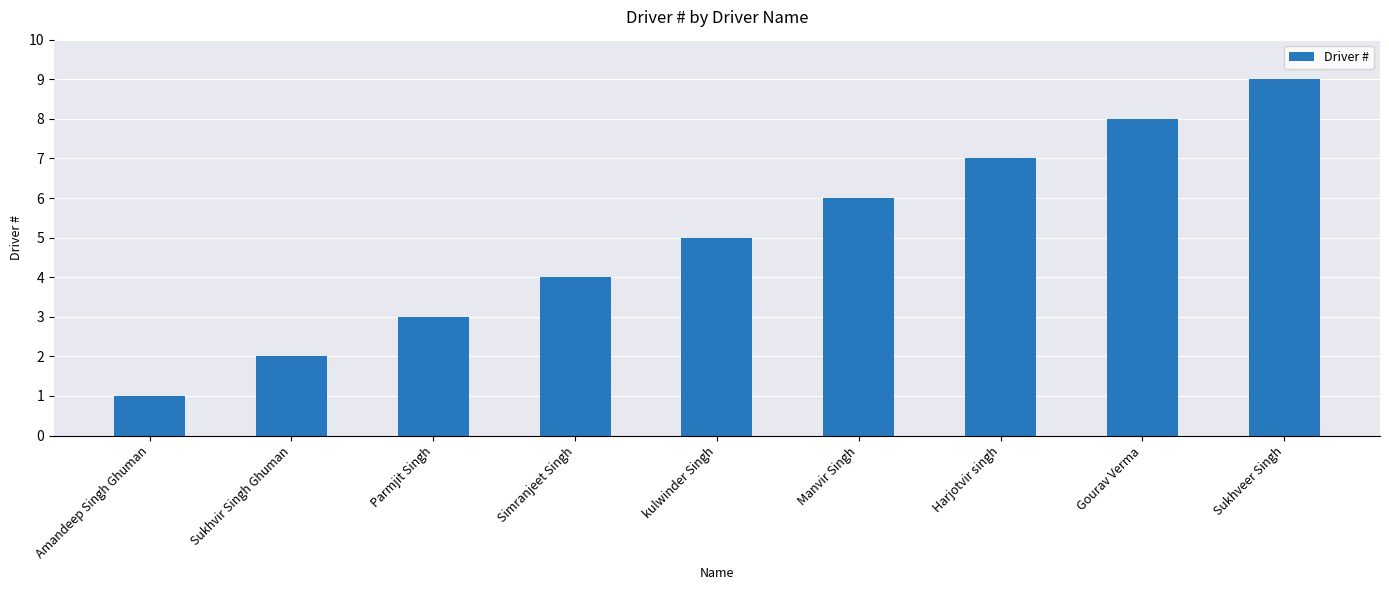

What is the ratio of the value at Amandeep Singh Ghuman to the value at Sukhvir Singh Ghuman?

0.5